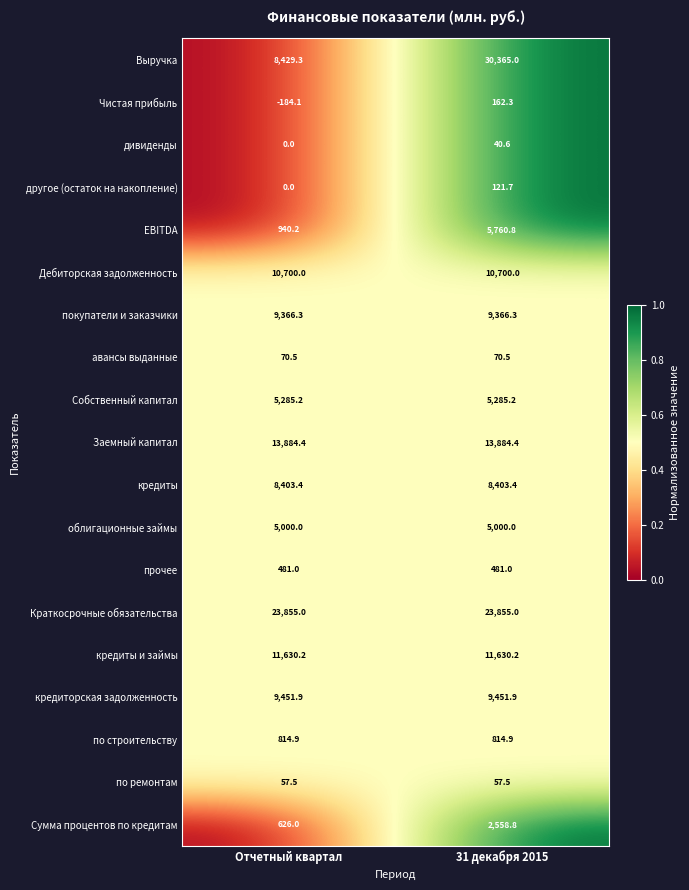

Which series has the widest spread of values?

Выручка